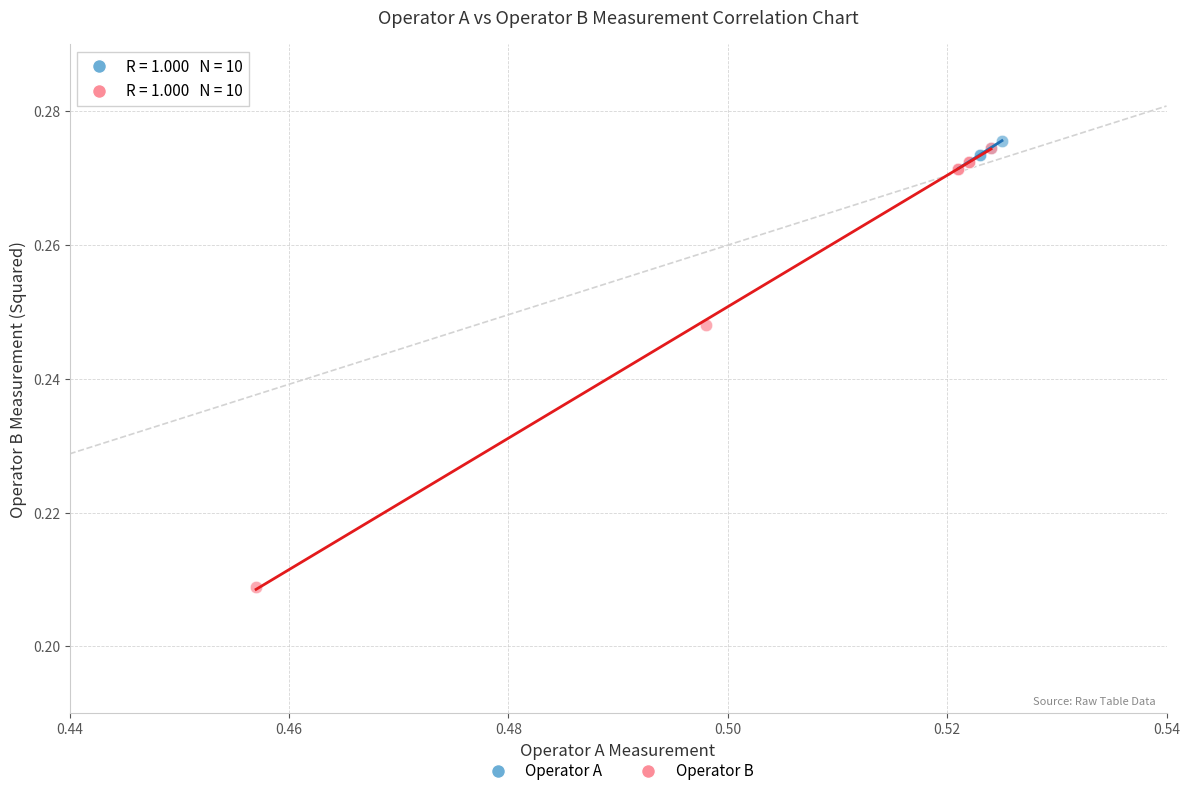

Which series has the largest Y range (max minus min)?

Operator B